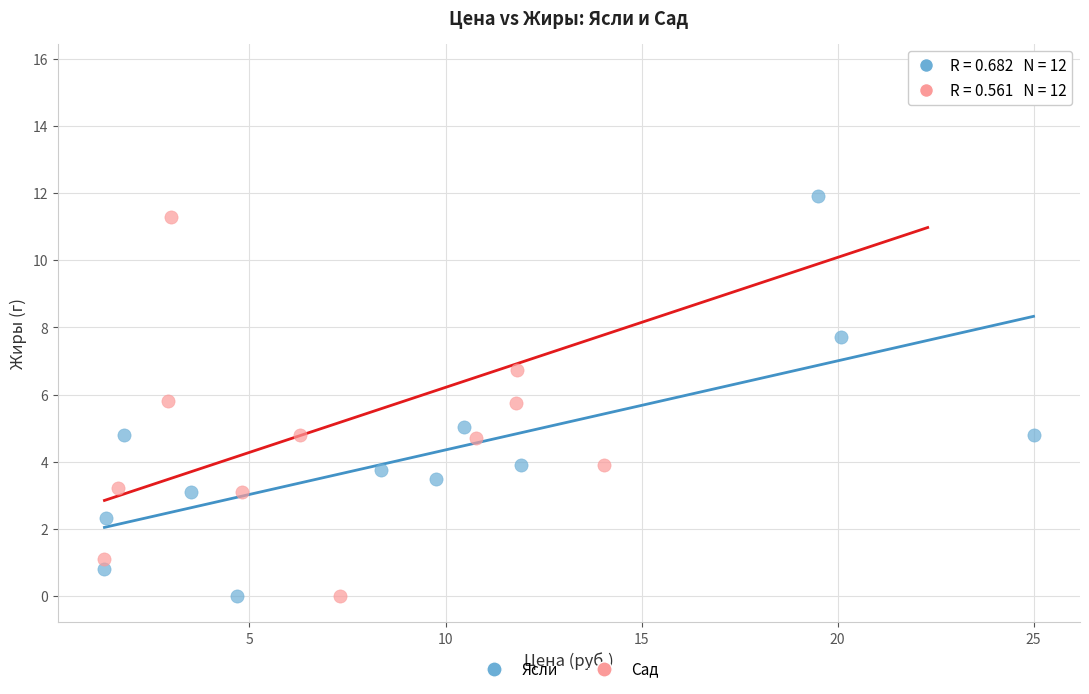

What are all the series names shown in the legend?

Ясли, Сад